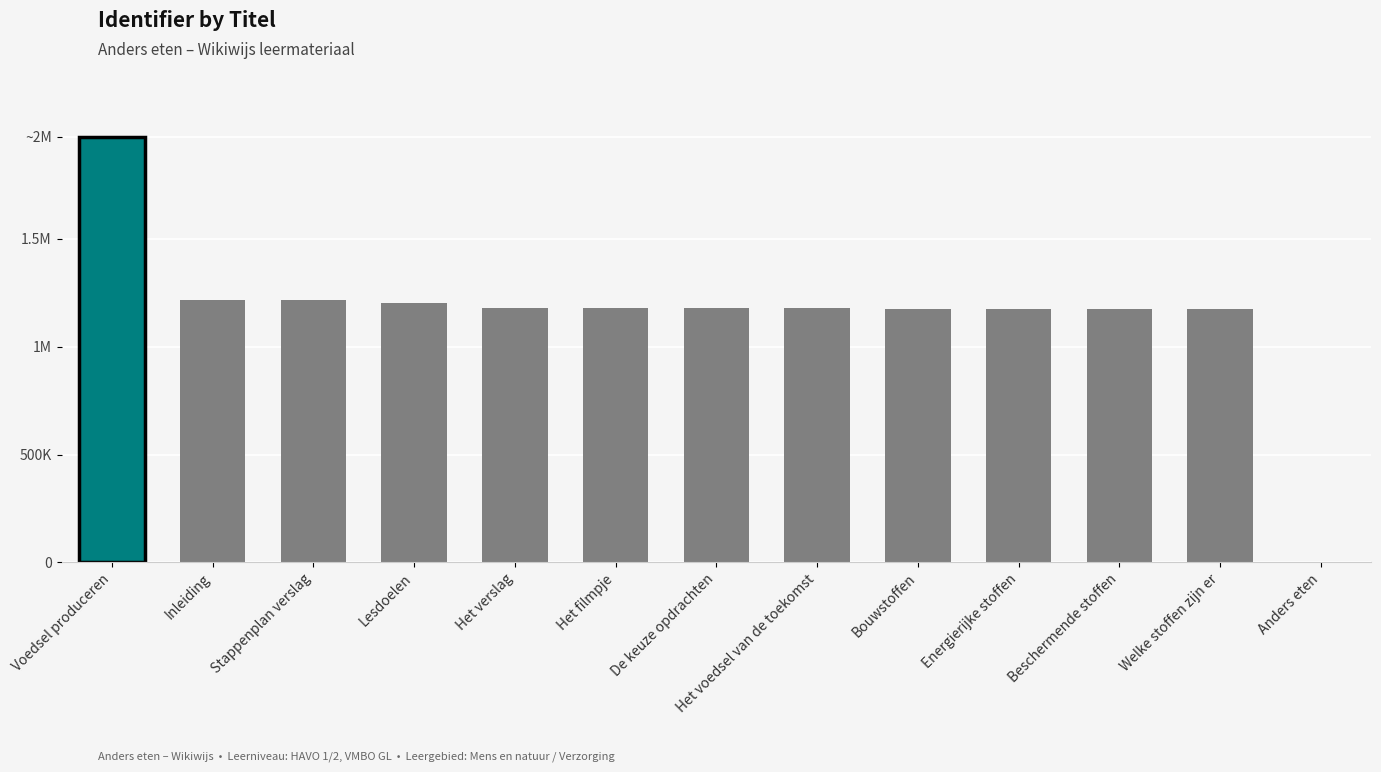

Reading left to right, list all the values displayed in this chart.

1972752	1218615	1218613	1201711	1180946	1180945	1180943	1180915	1175443	1175441	1175440	1175427	0